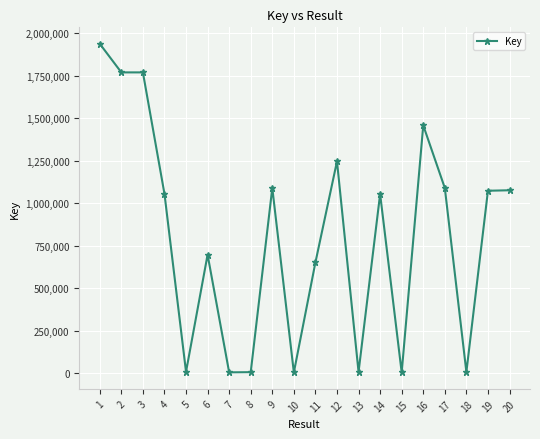

The chart shows a value of 1770727 at 2. True or false?

True